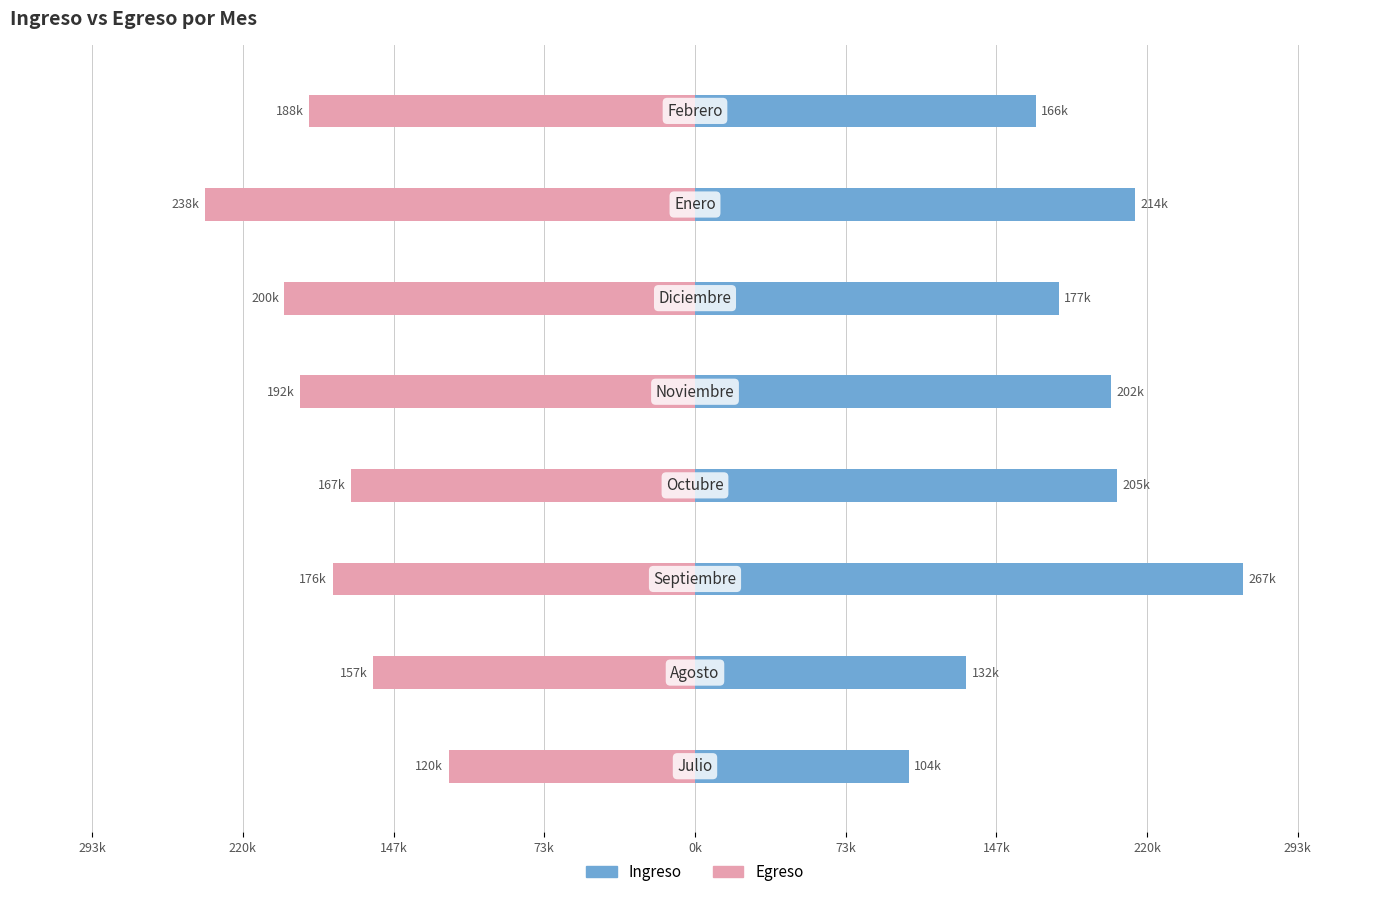

The value of Ingreso at 73k is 268225.9. True or false?

False